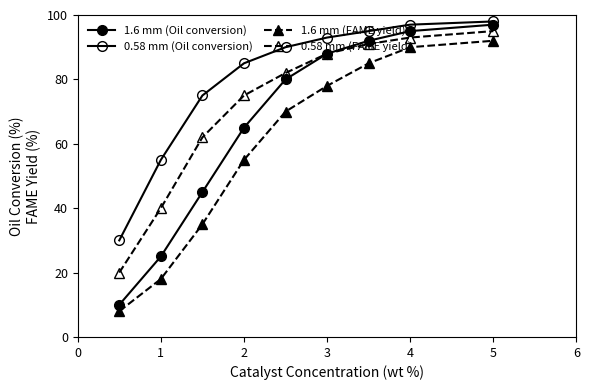

At how many categories does at least one series exceed 72?

7